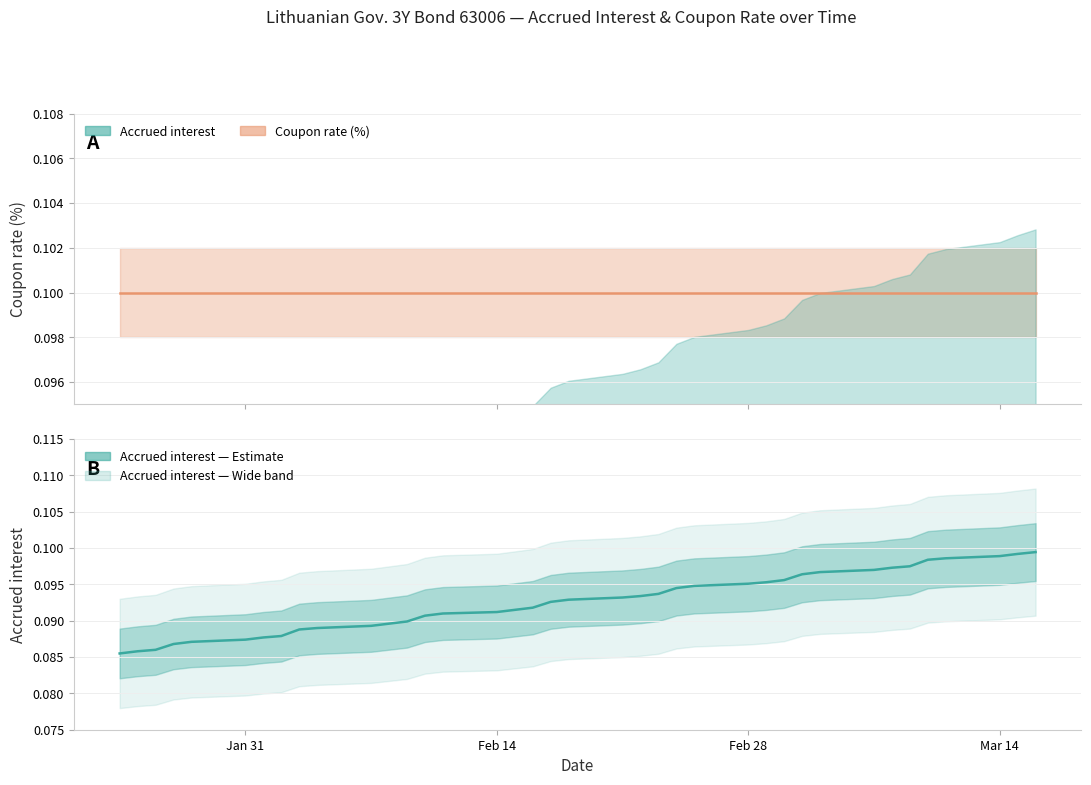

The value at 2022-02-28 is 0.1. True or false?

False